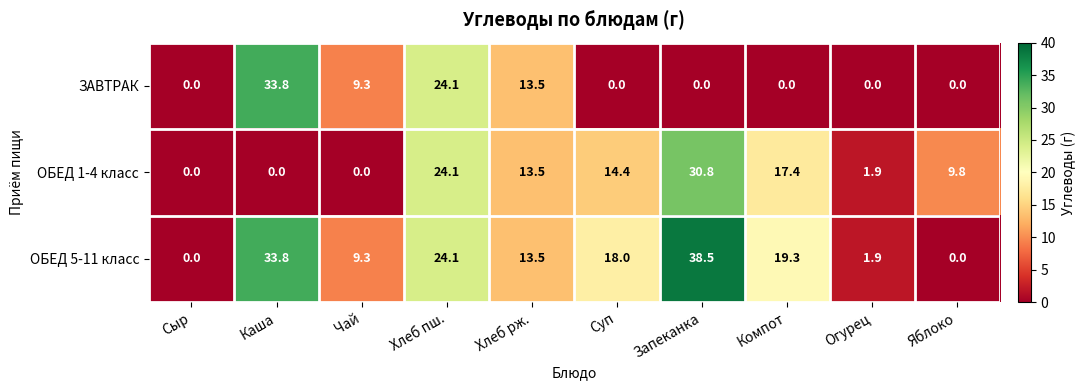

What is the difference between the maximum and minimum values in the ОБЕД 5-11 класс series?

38.5